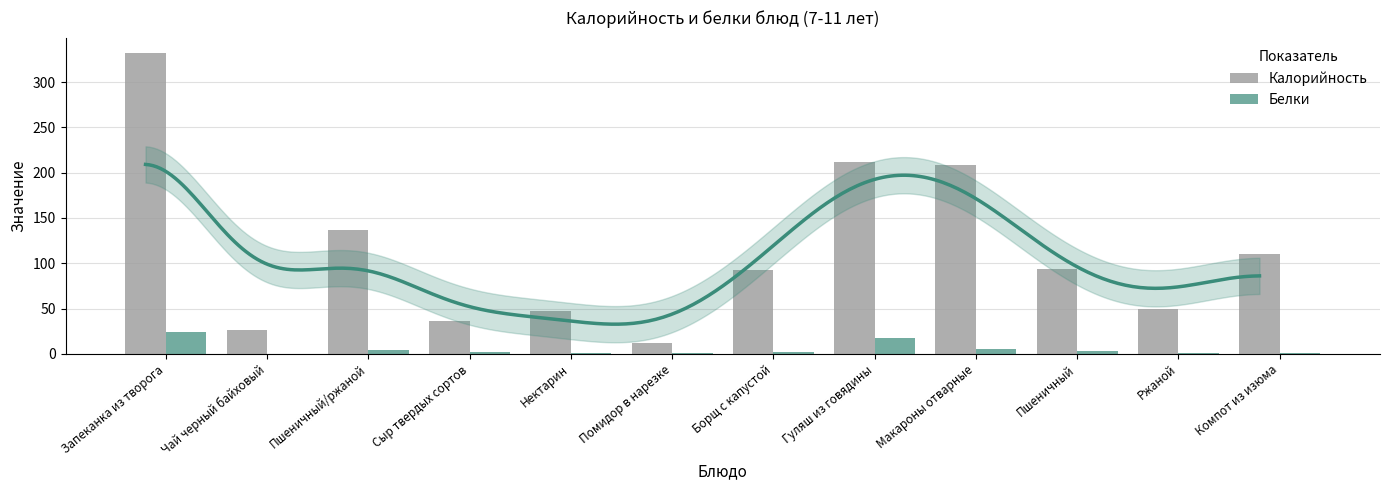

The Белки series shows 17.2 at Гуляш из говядины. True or false?

True